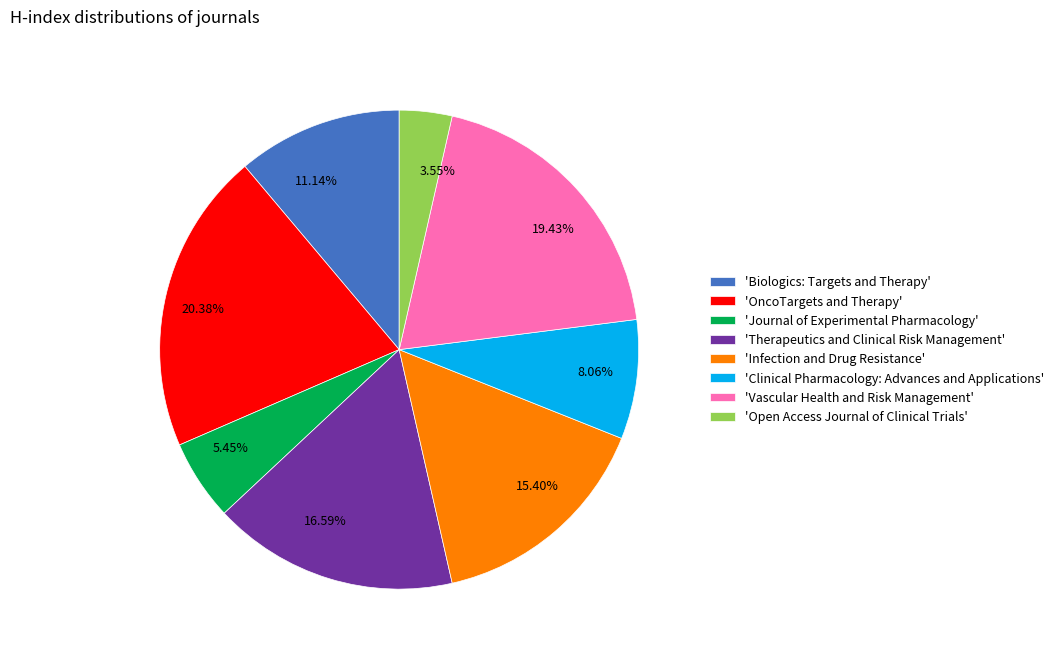

Which has a higher value, 16.59% or 19.43%?

19.43%